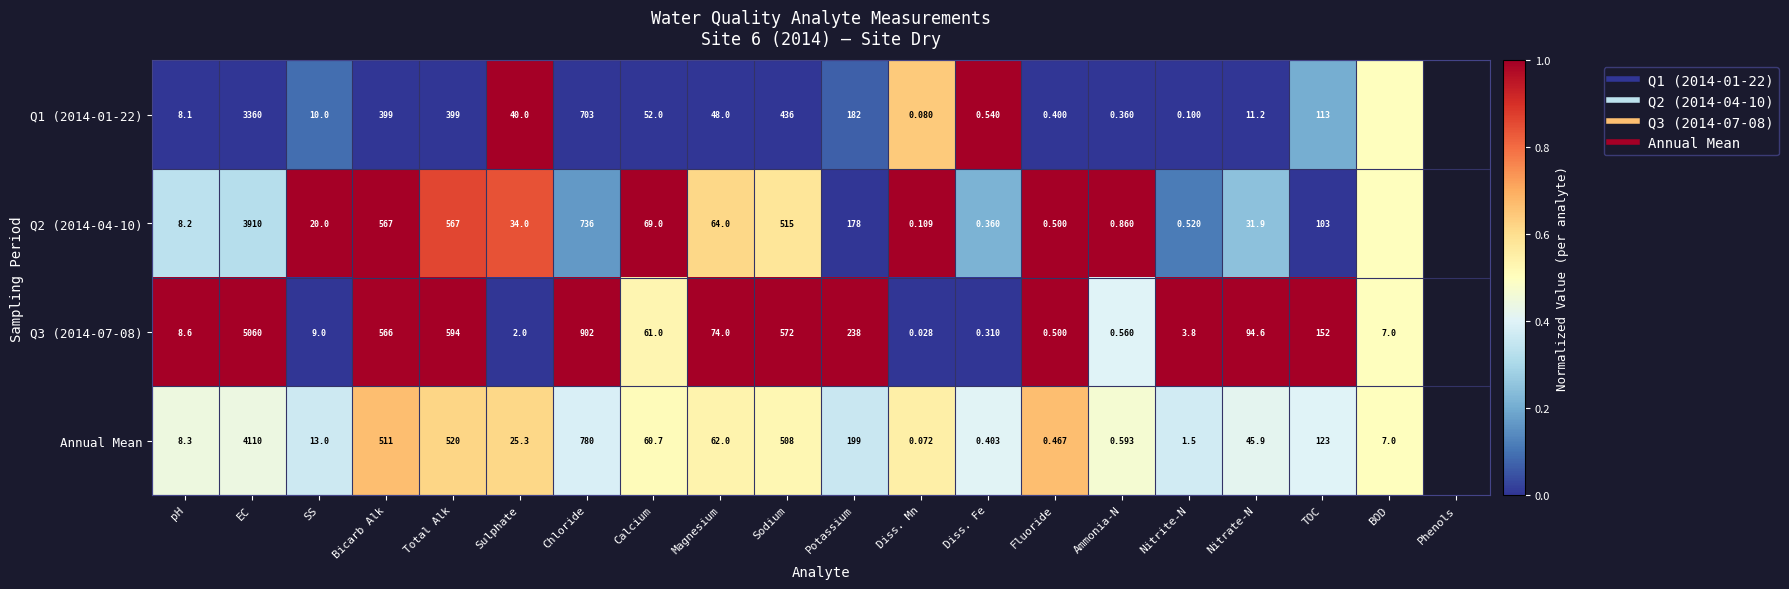

What is the sum of the Q3 (2014-07-08) values at Bicarb Alk and Nitrite-N?

2.0